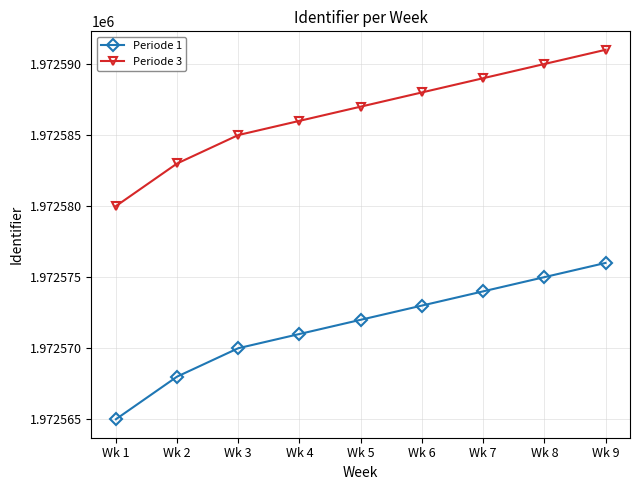

What value does the Periode 3 series have at Wk 9, to the nearest 5?

1972590